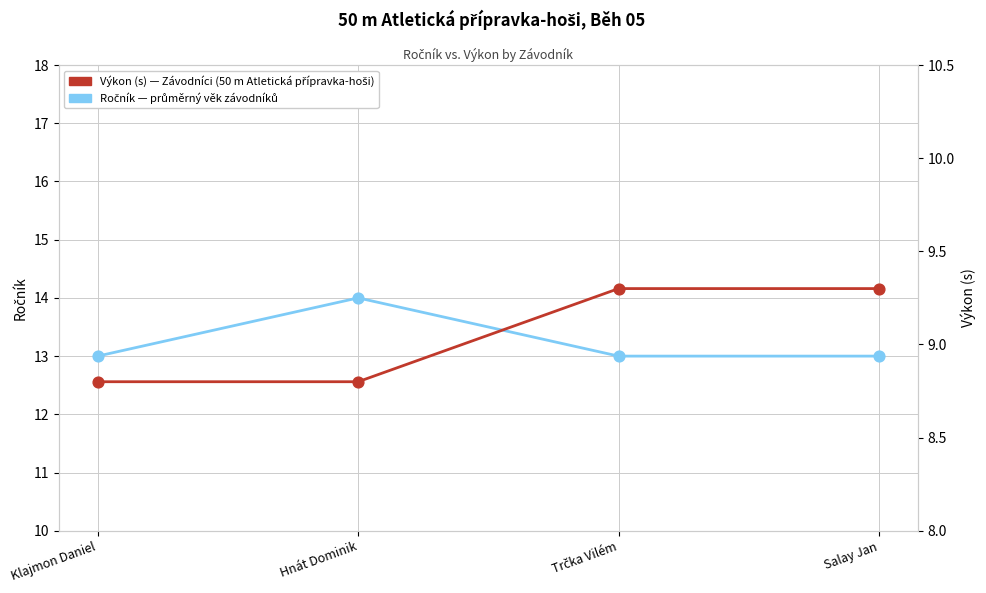

Which series reaches the minimum Y coordinate?

Výkon (s)